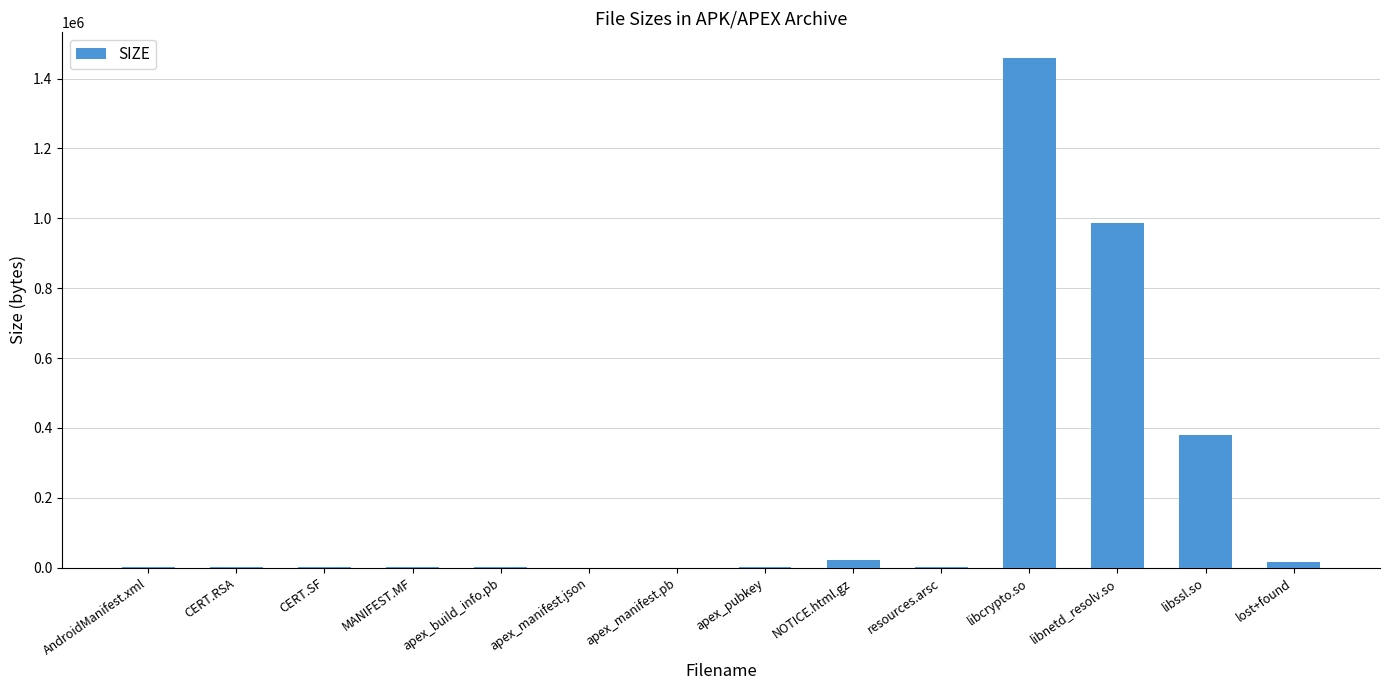

Between libcrypto.so and libssl.so, which is larger?

libcrypto.so